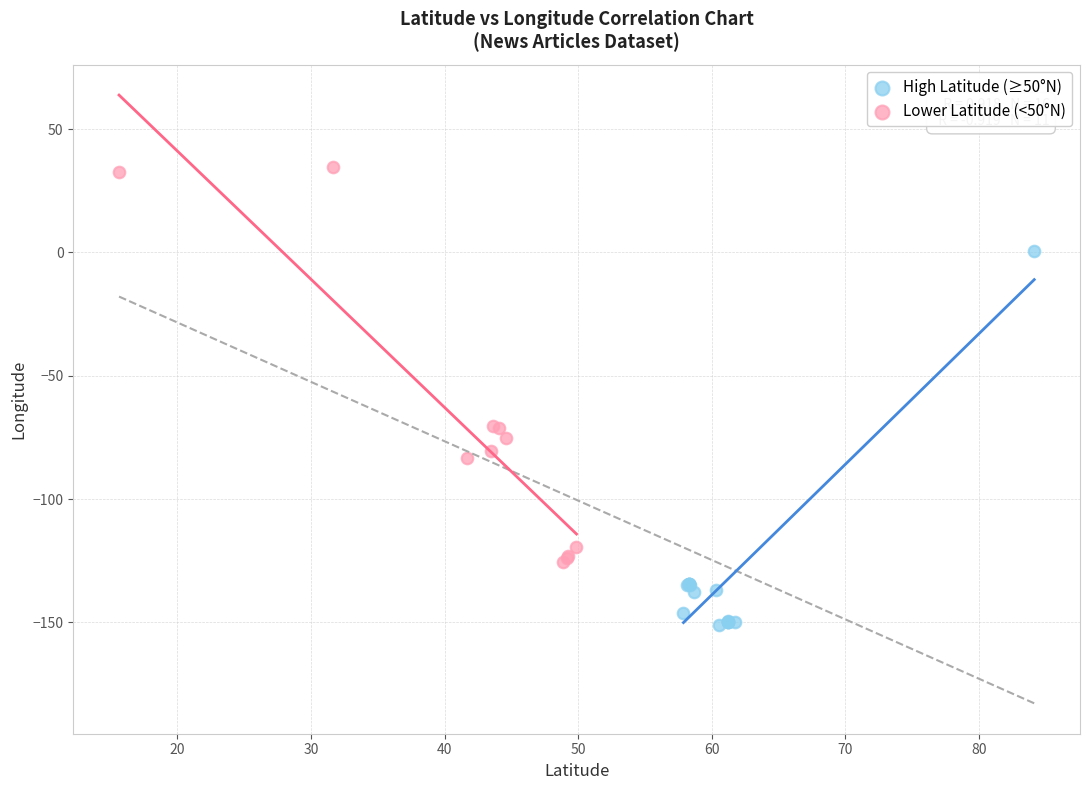

Which series contains the highest Y value?

Lower Latitude (<50°N)